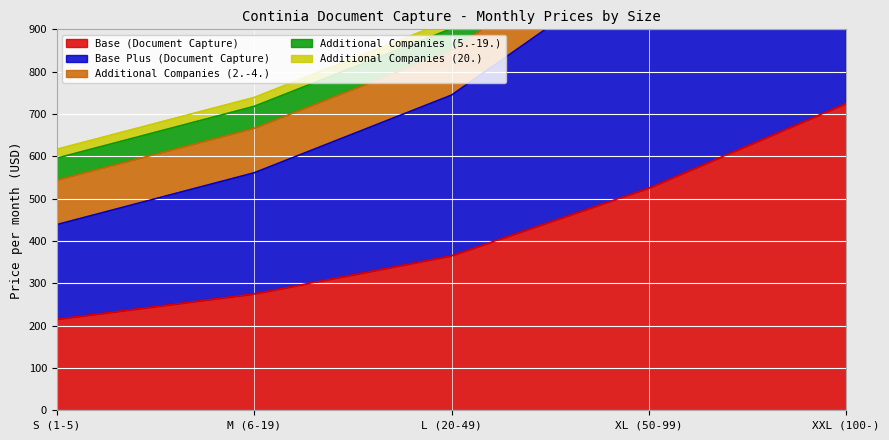

At how many categories does at least one series exceed 683?

1